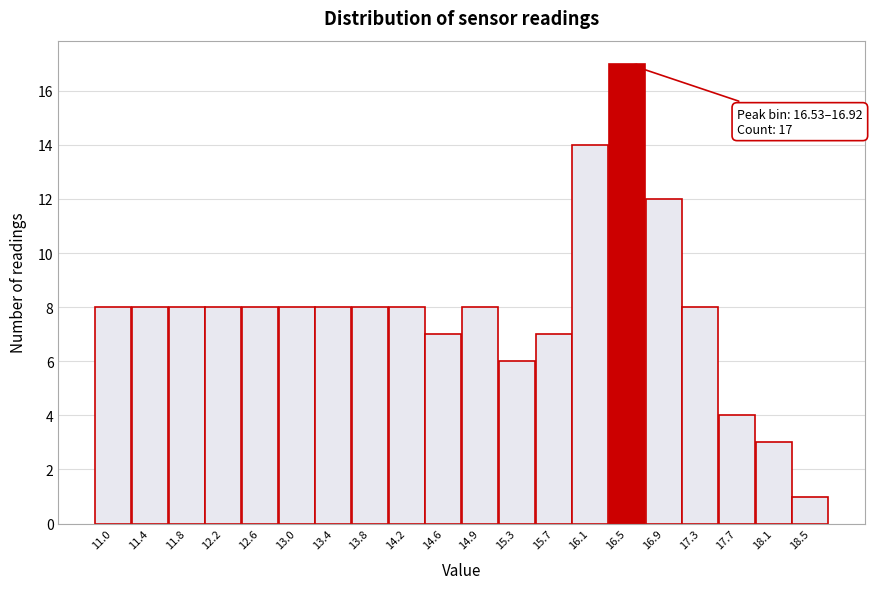

Reading left to right, transcribe all the data shown in this chart.

11.0=8	11.4=8	11.8=8	12.2=8	12.6=8	13.0=8	13.4=8	13.8=8	14.2=8	14.6=7	14.9=8	15.3=6	15.7=7	16.1=14	16.5=17	16.9=12	17.3=8	17.7=4	18.1=3	18.5=1